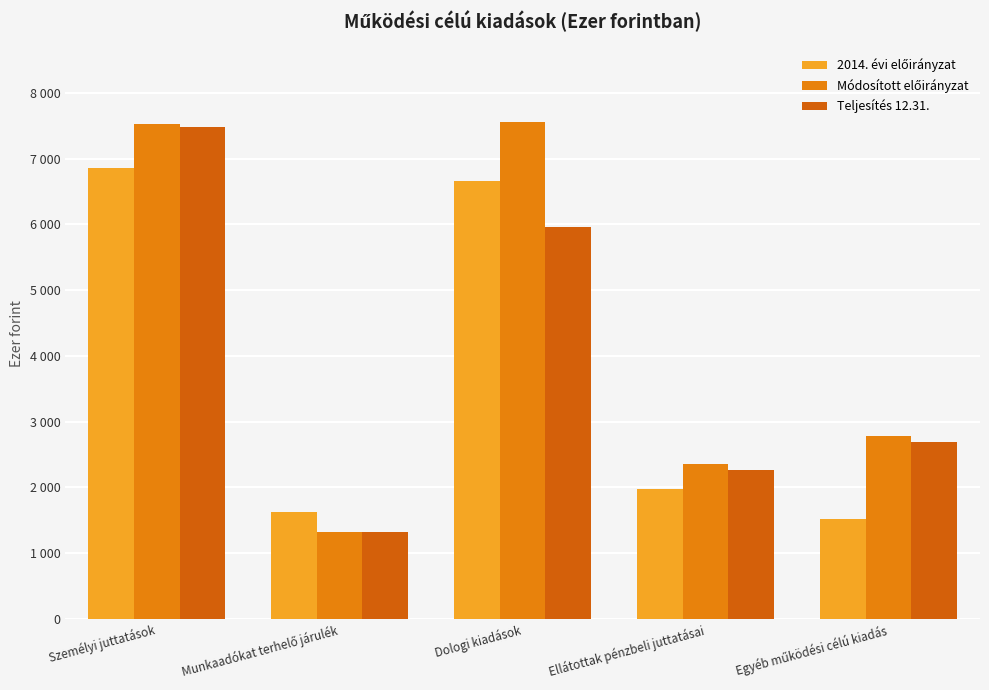

Does the chart contain any negative values?

No